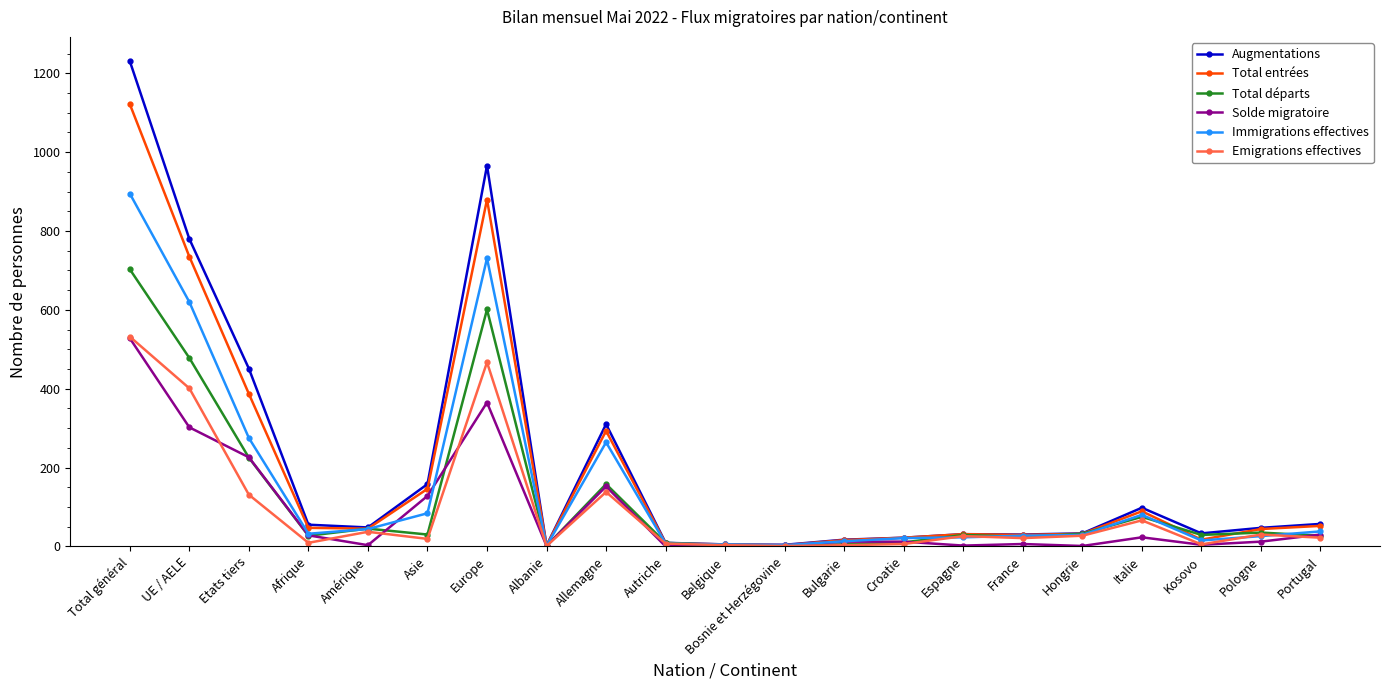

True or false: Solde migratoire has more than 2 points higher than both neighbors.

True